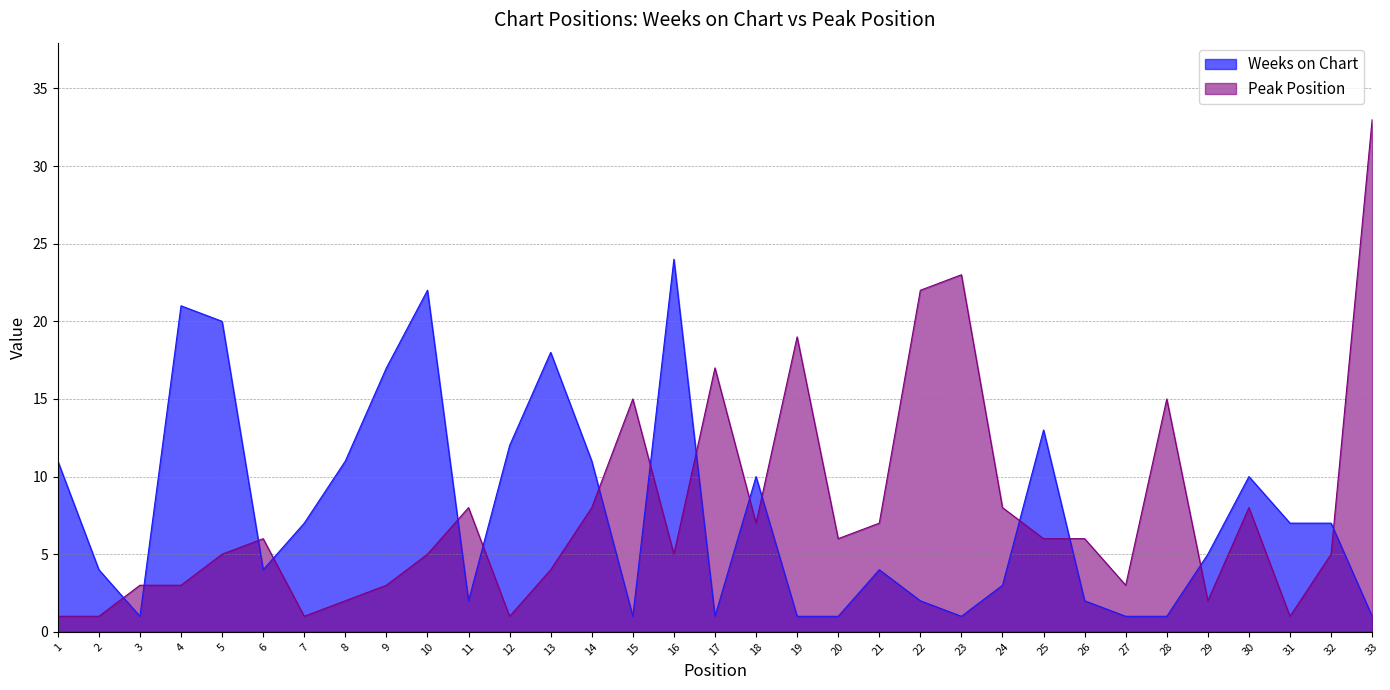

What is the spread (max minus min) of values at 10?

17